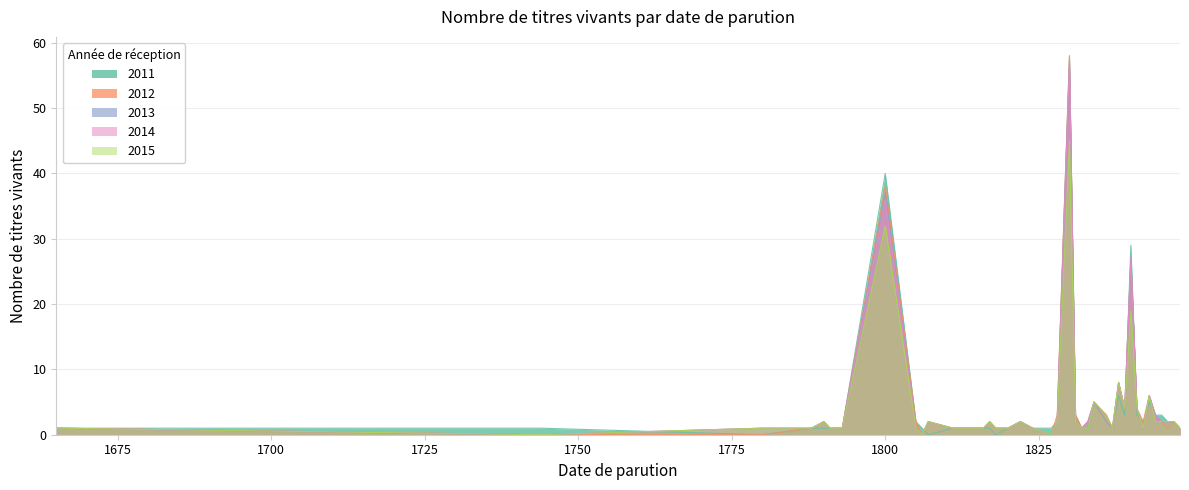

What is the average value of the 2012 series?

5